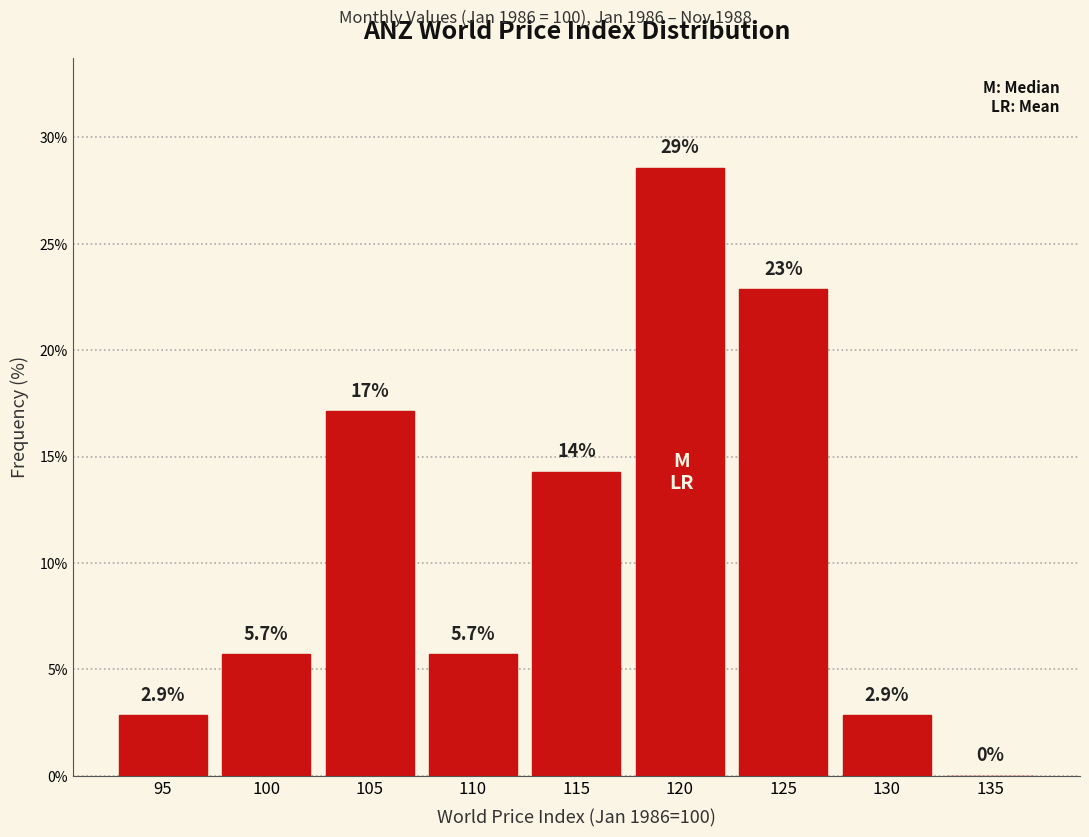

Reading left to right, extract all data points from this chart.

95=2.9	100=5.7	105=17.1	110=5.7	115=14.3	120=28.6	125=22.9	130=2.9	135=0.0